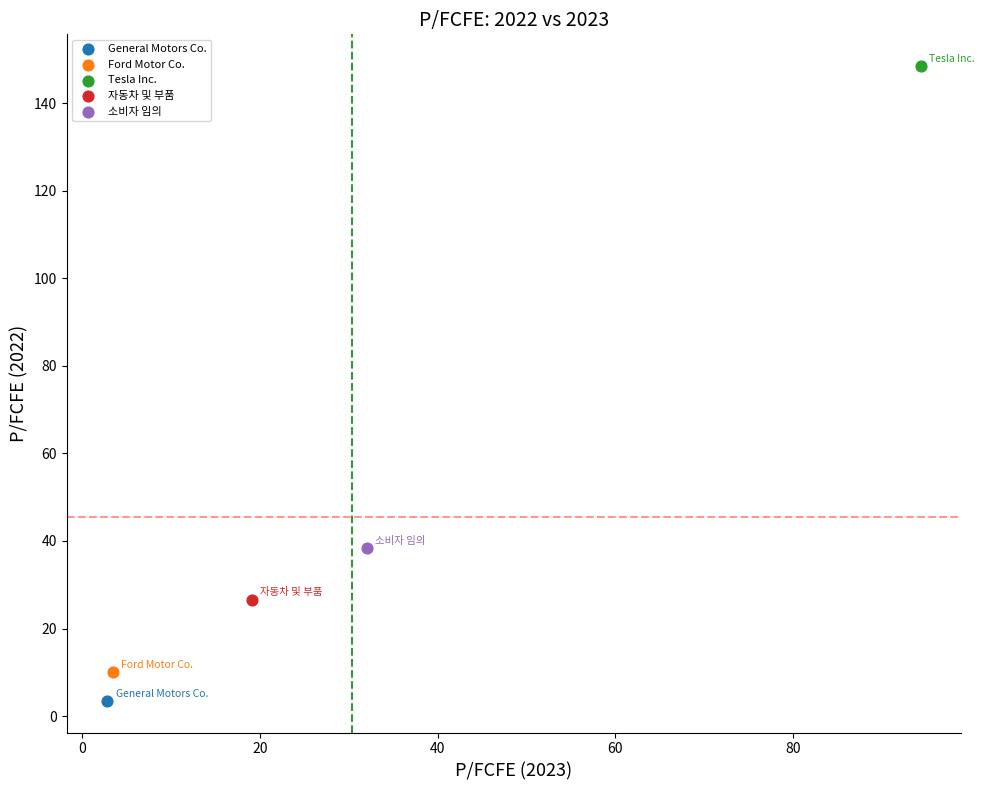

What are all the series names shown in the legend?

General Motors Co., Ford Motor Co., Tesla Inc., 자동차 및 부품, 소비자 임의